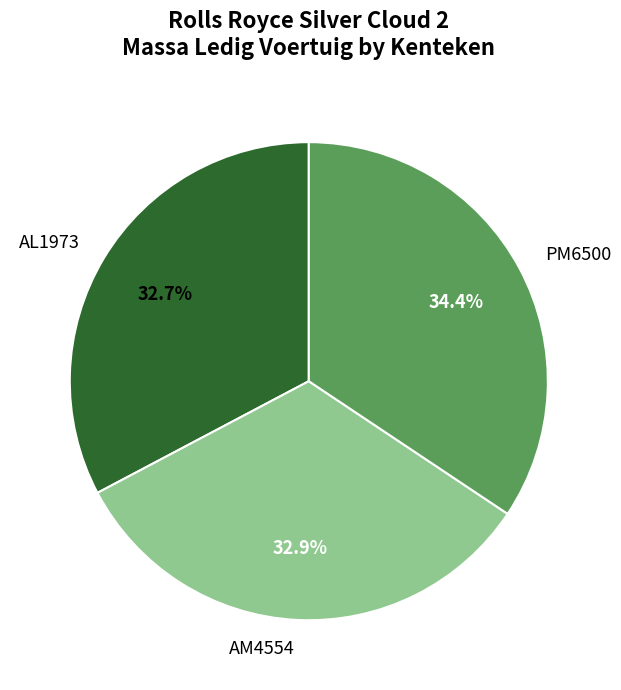

What is the largest slice in the pie chart?

PM6500